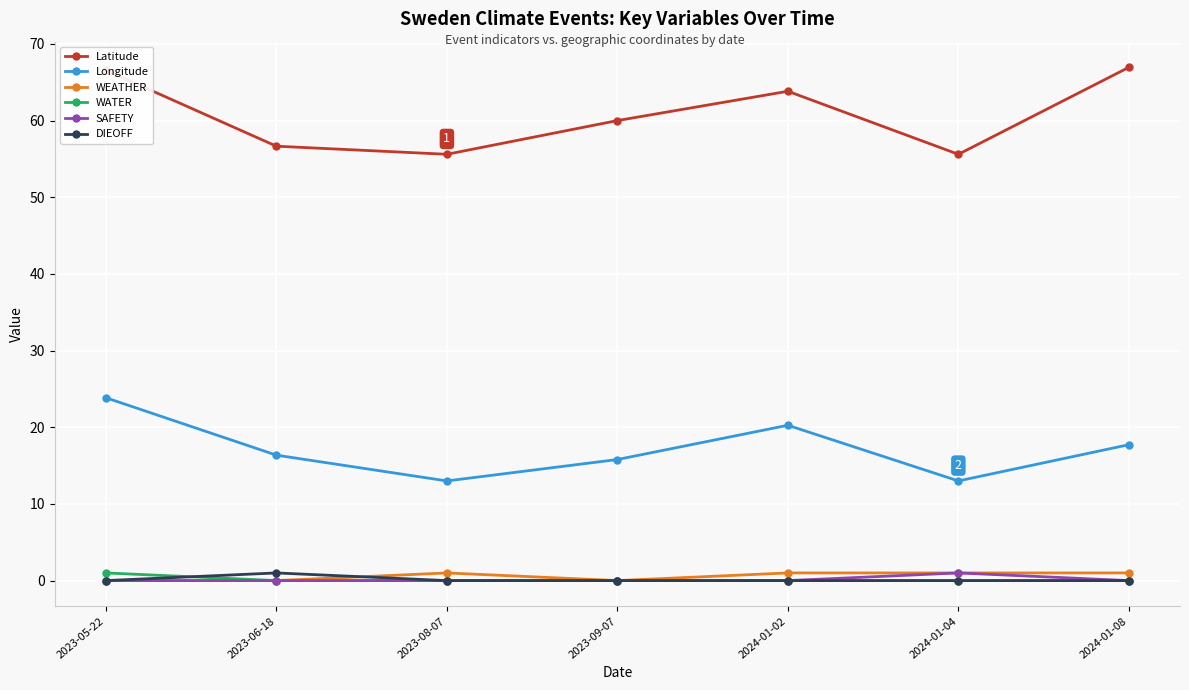

The value of DIEOFF at 2024-01-08 is 0.0. True or false?

True